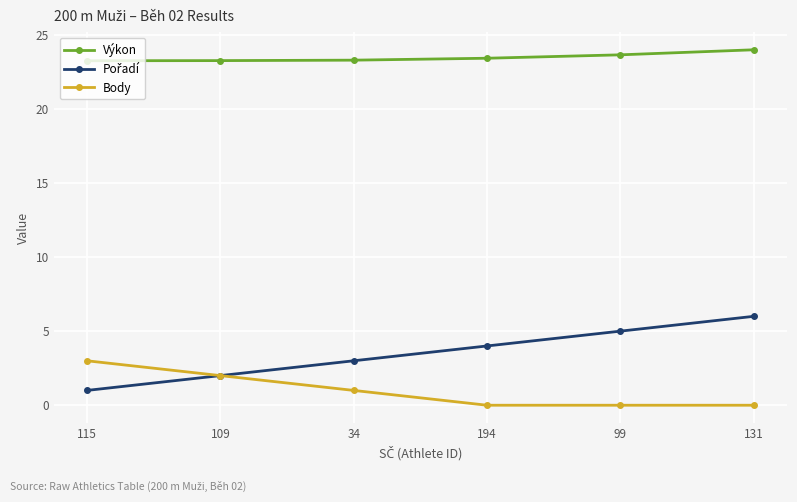

The value of Body at 34 is 1.0. True or false?

True